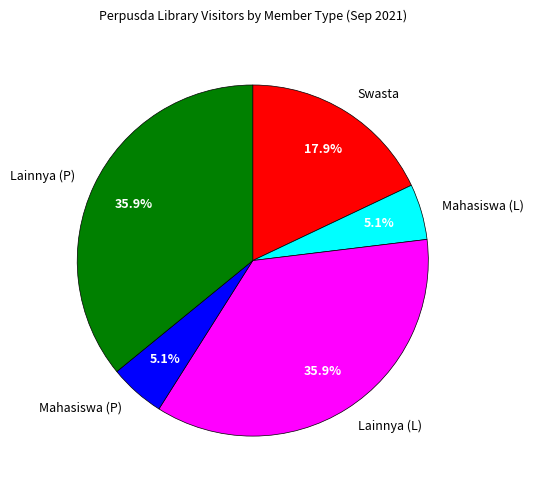

What percentage do Mahasiswa (L) and Lainnya (P) together represent?

41.0%